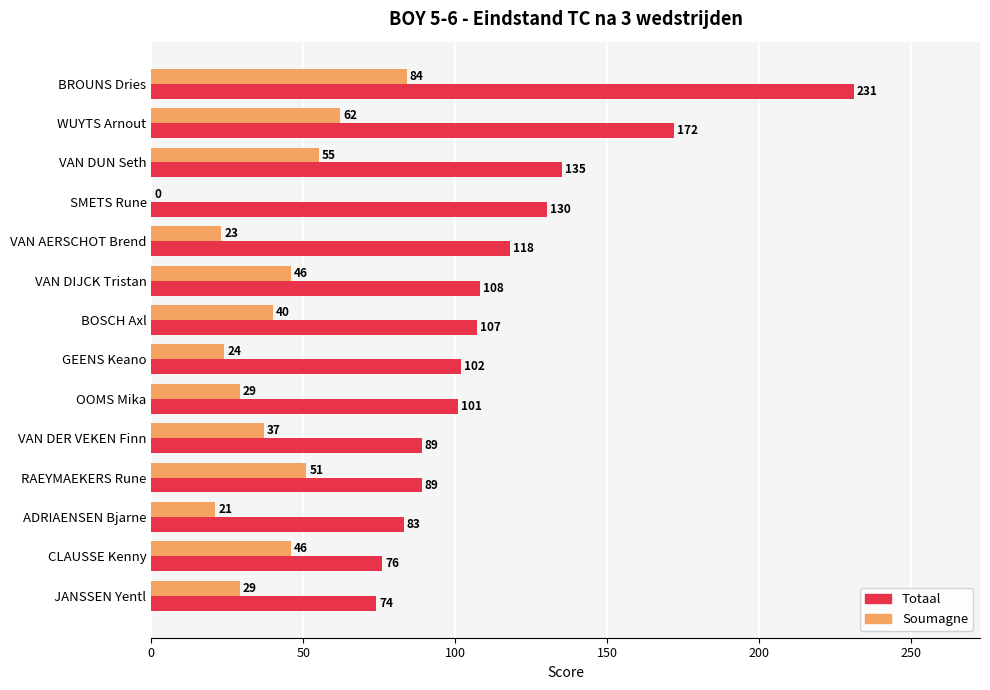

True or false: Totaal has a value of 245 at WUYTS Arnout.

False